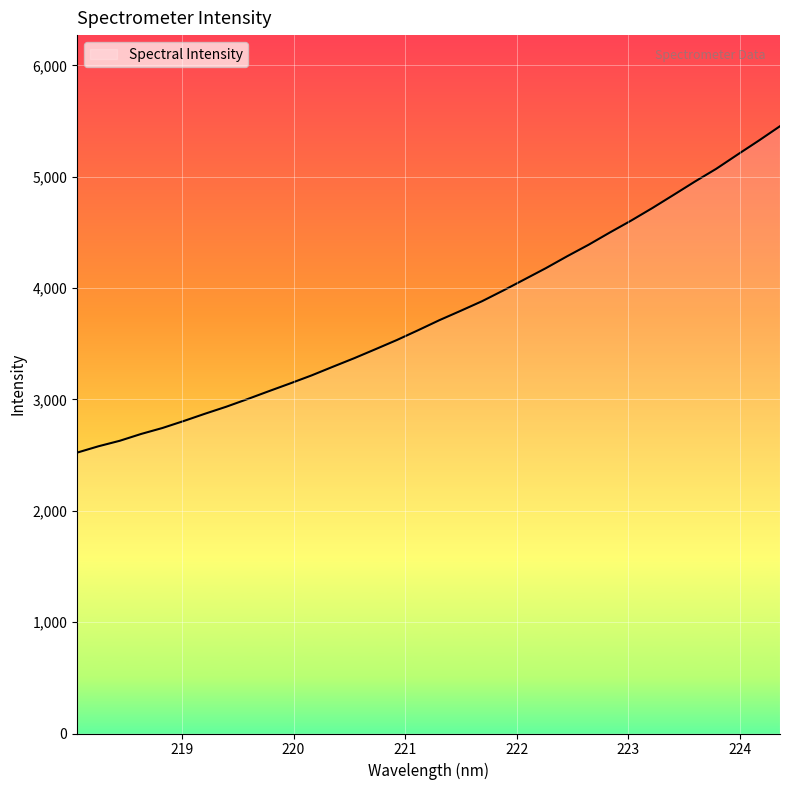

How many values exceed 3712?

17